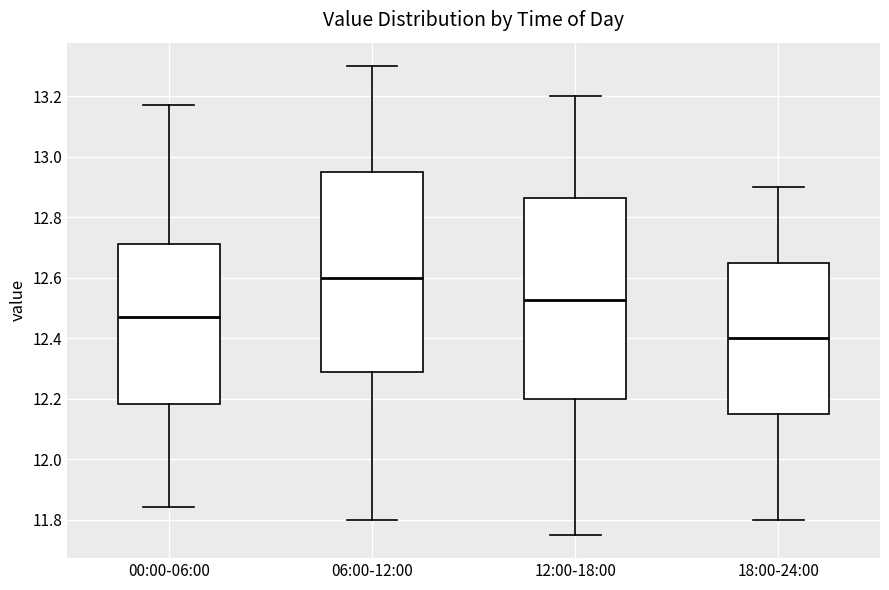

Reading left to right, read every box against the y-axis: the position of its median line, the range the box covers, and the ends of its whiskers. The values are not printed on the chart, so give them approximately, as read against the axis.

00:00-06:00: median 12.48, box 12.18 to 12.72, whiskers 11.84 to 13.18
06:00-12:00: median 12.60, box 12.28 to 12.96, whiskers 11.80 to 13.30
12:00-18:00: median 12.52, box 12.20 to 12.86, whiskers 11.76 to 13.20
18:00-24:00: median 12.40, box 12.16 to 12.66, whiskers 11.80 to 12.90